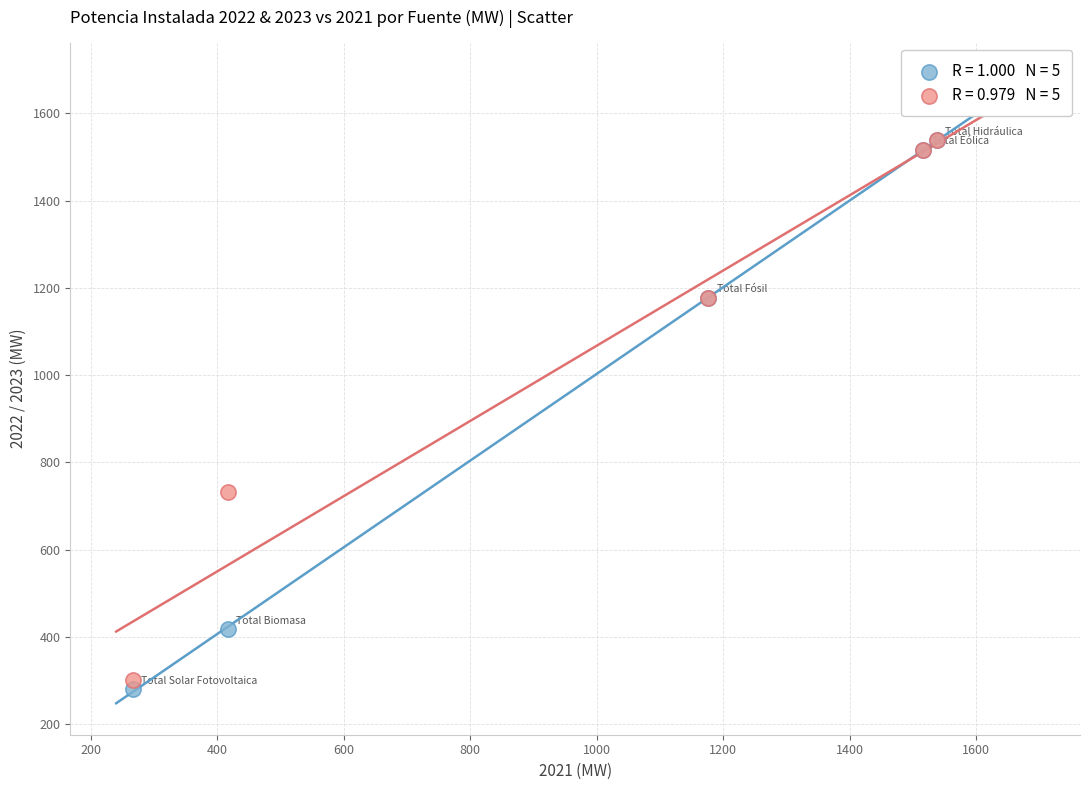

Across all series, what Y value is closest to 909?

731.2